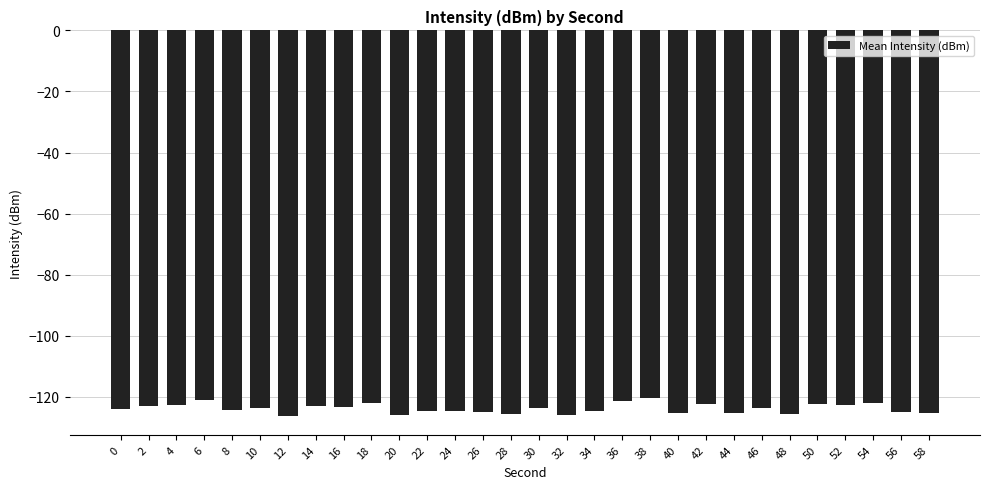

The chart shows a value of -76.6 at 16. True or false?

False